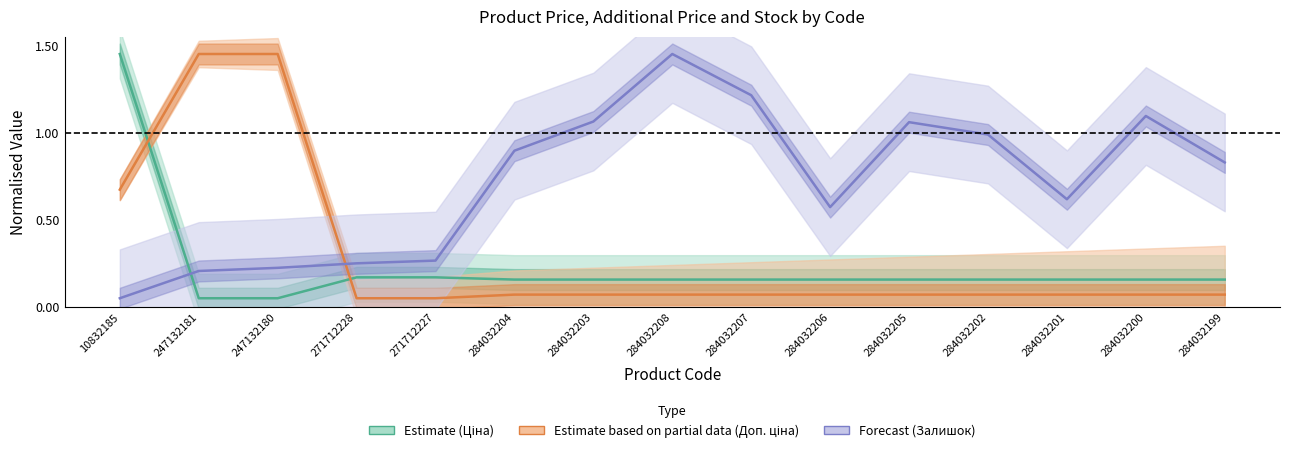

At how many categories does at least one series exceed 0?

15